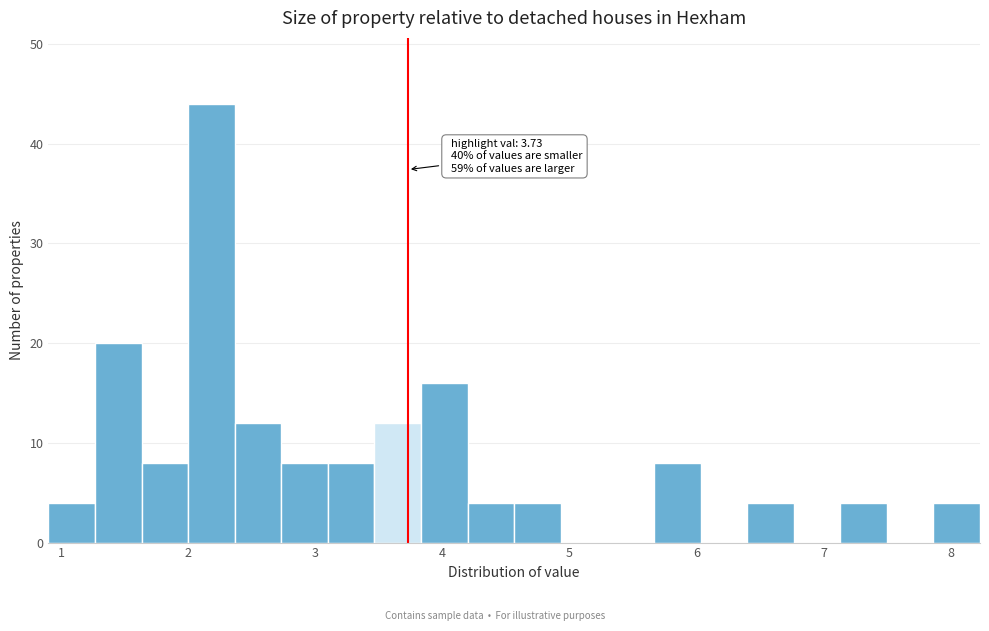

Around what value on the x-axis is the tallest bar? Give the approximate position of its centre, as read against the axis.

2.2